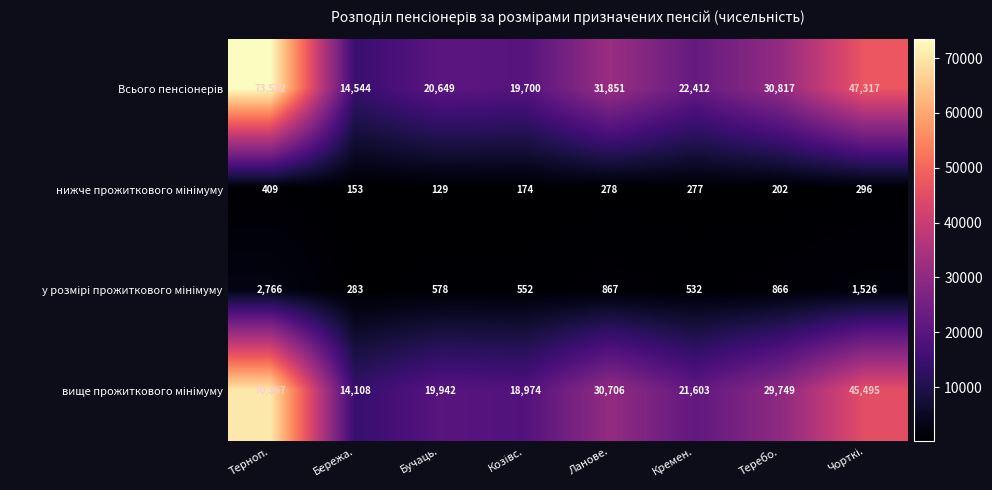

What is the total value across all series at Бучаць.?

41298